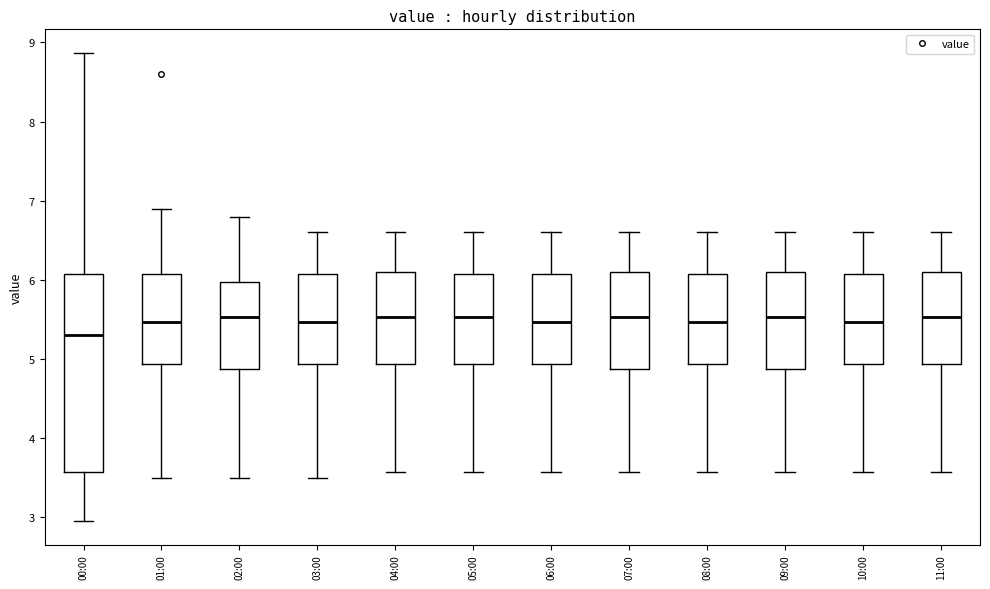

Comparing the boxes themselves (not the whiskers), which one is the tallest?

00:00